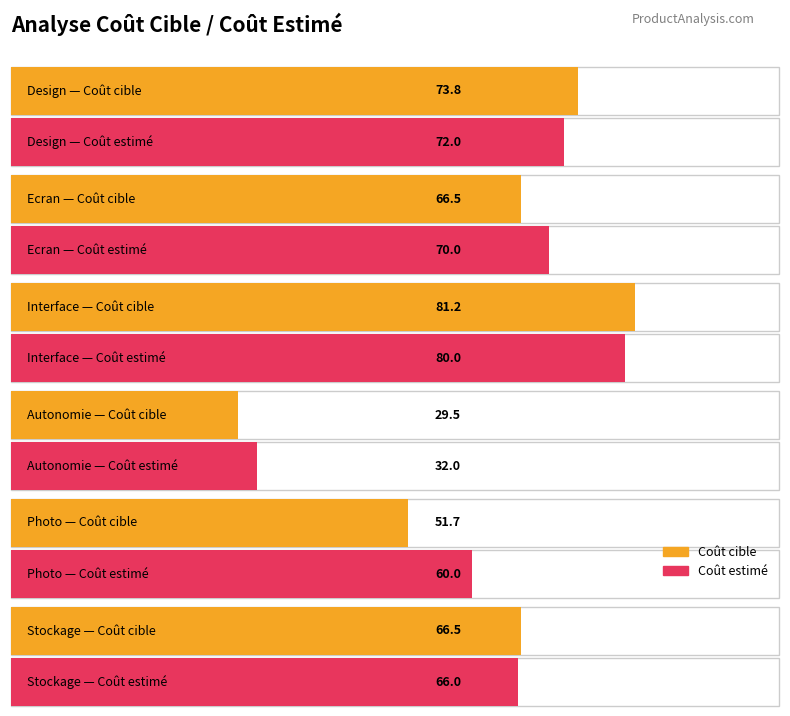

At how many categories does at least one series exceed 61?

4